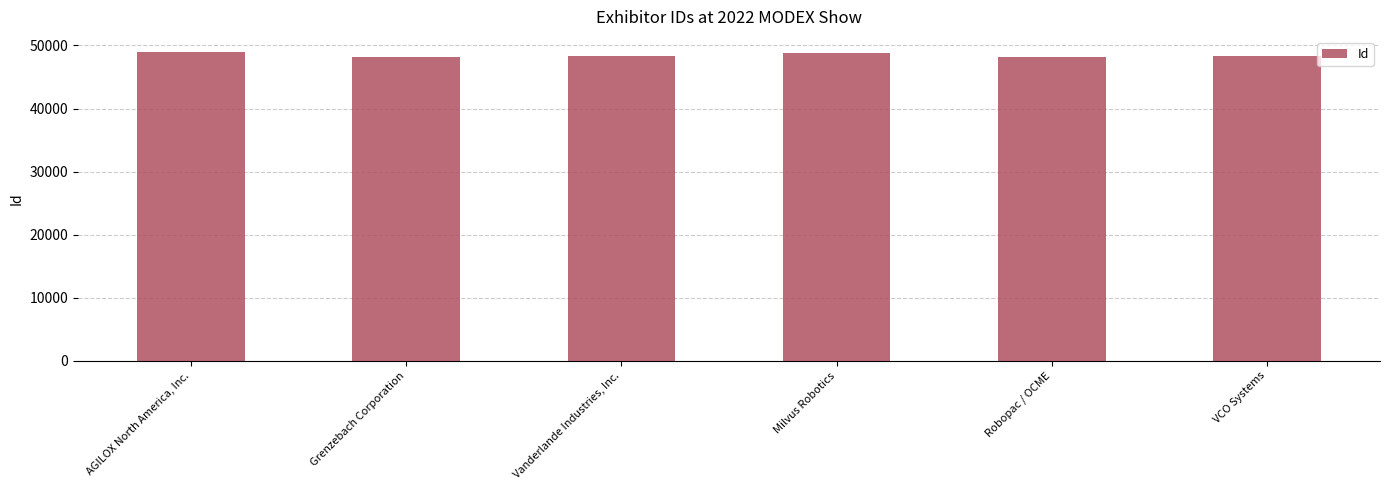

What is the value of the 3rd bar from the left?

48401